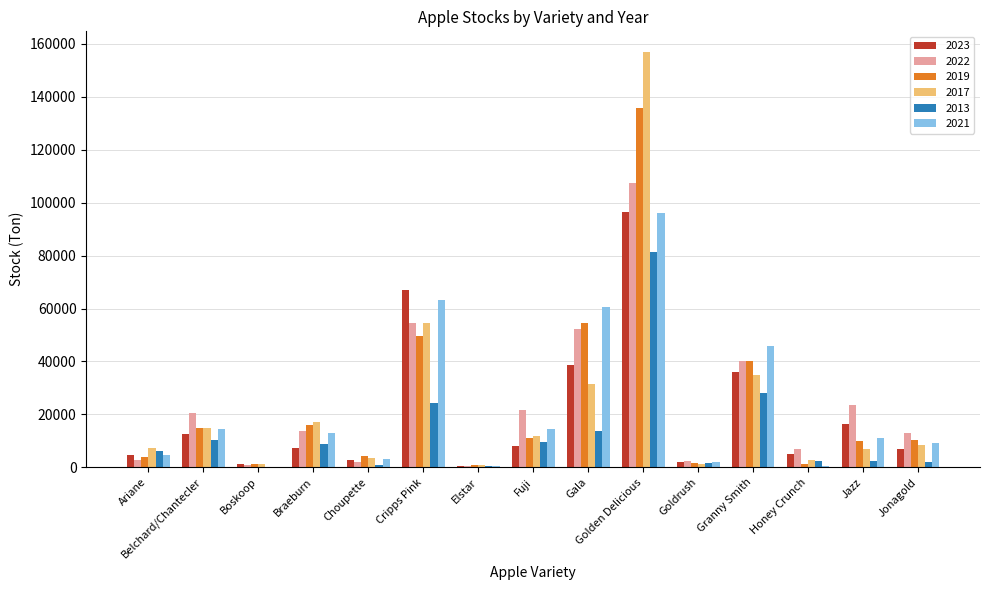

Is the value of 2023 at Boskoop greater than the value of 2017 at Fuji?

No